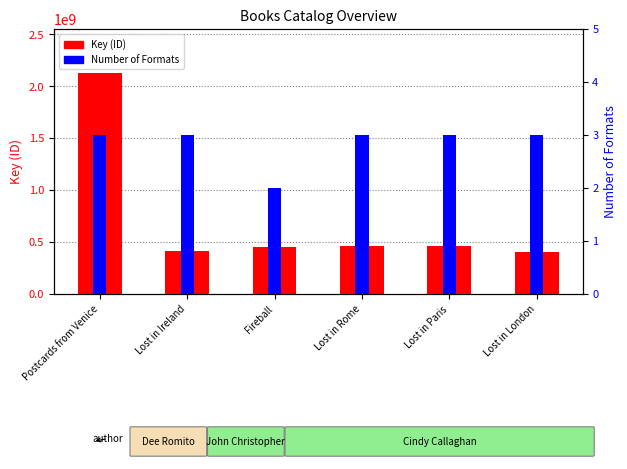

How many bars are there in each group?

2